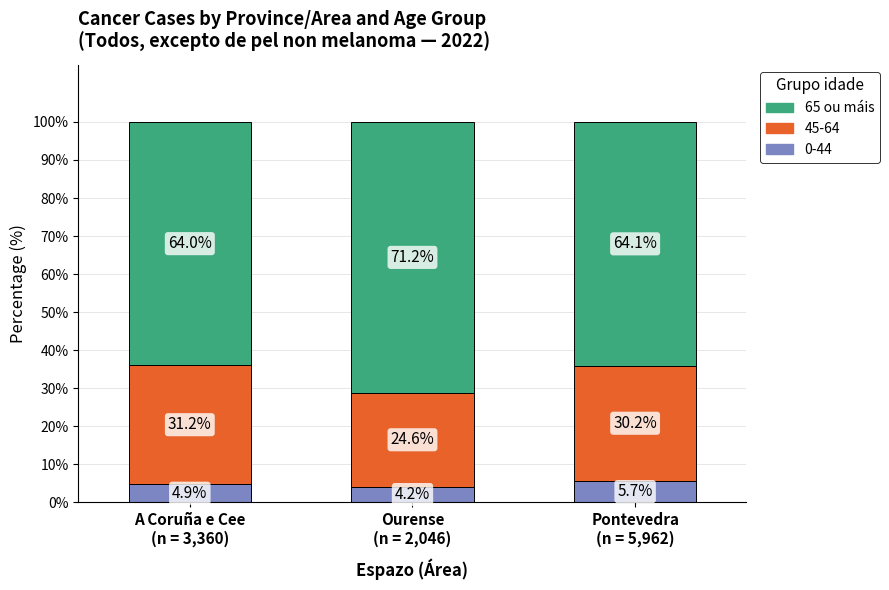

What is the minimum value for 0-44?

4.2